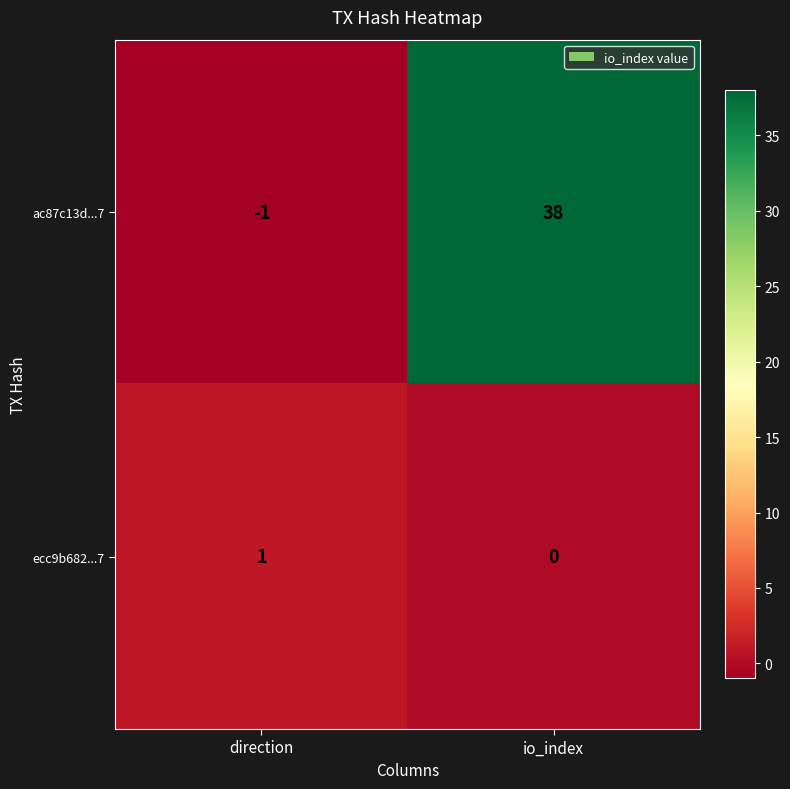

Reading right to left, list all the values displayed in this chart.

ac87c13d...7: io_index=38	direction=-1
ecc9b682...7: io_index=0	direction=1